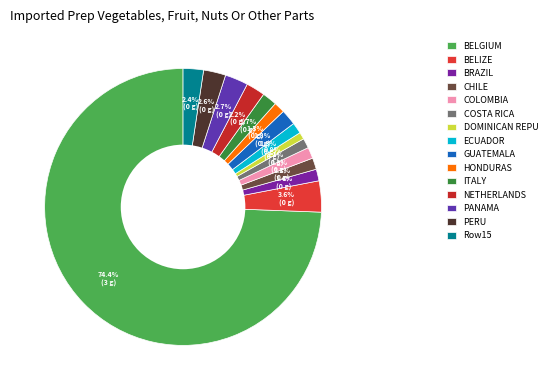

How many segments does this pie chart have?

15